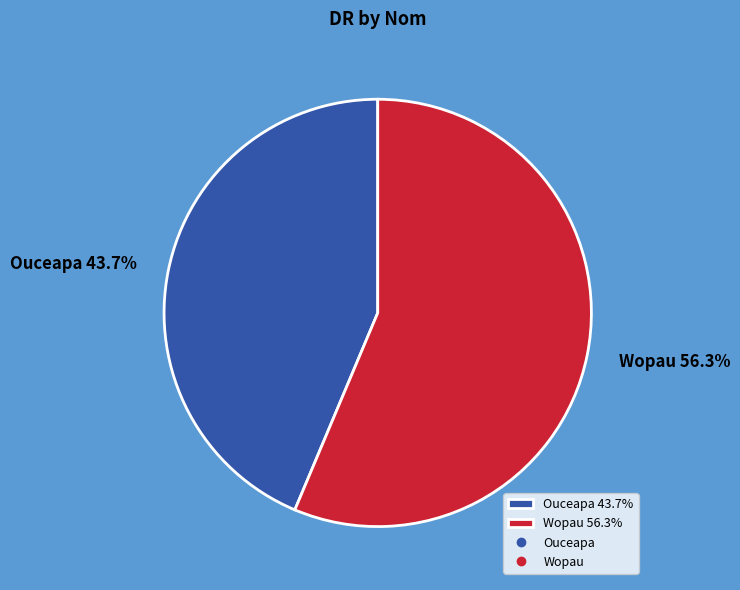

Is there a majority slice in this chart?

Yes